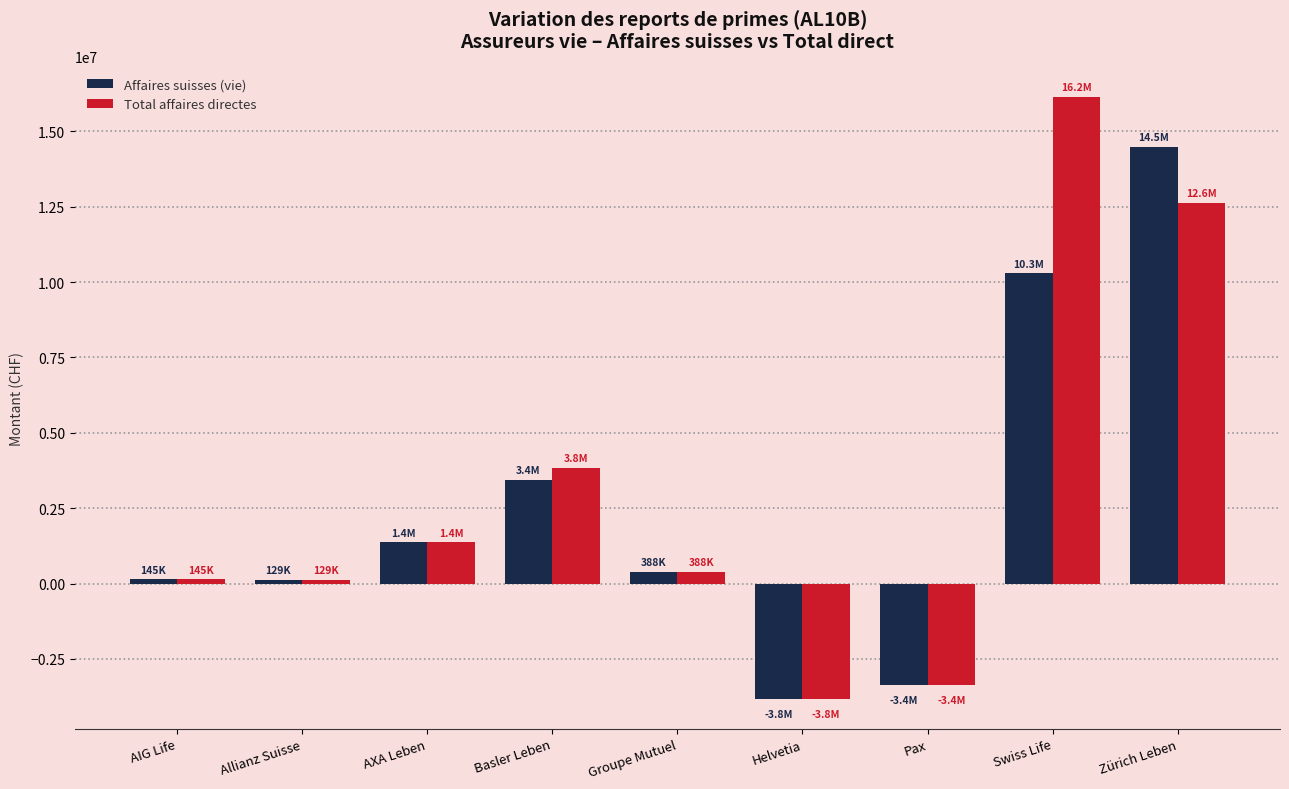

Is the value of Total affaires directes at Groupe Mutuel greater than the value of Affaires suisses (vie) at Basler Leben?

No